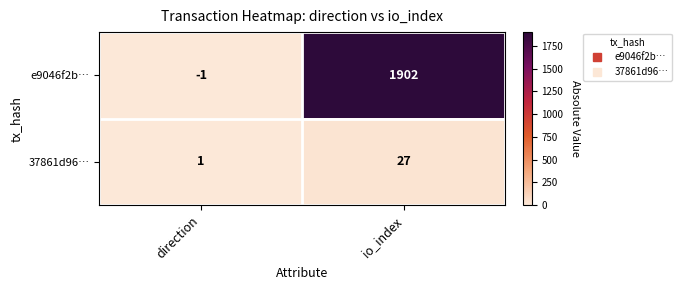

Rank the series by their average value, from lowest to highest.

37861d96…, e9046f2b…